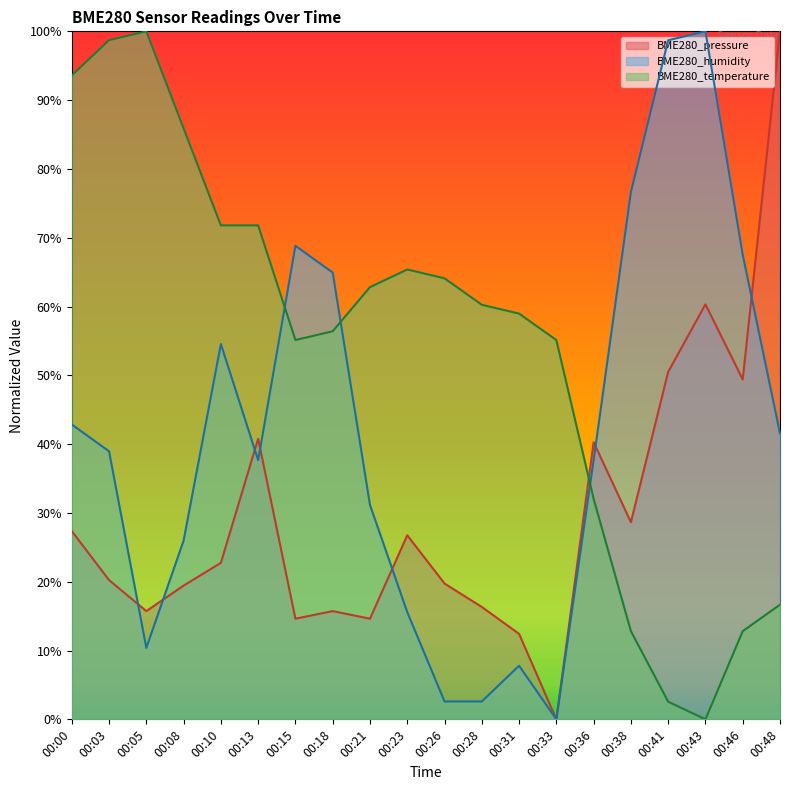

In BME280_temperature, how many points are lower than both neighbors (excluding endpoints)?

2